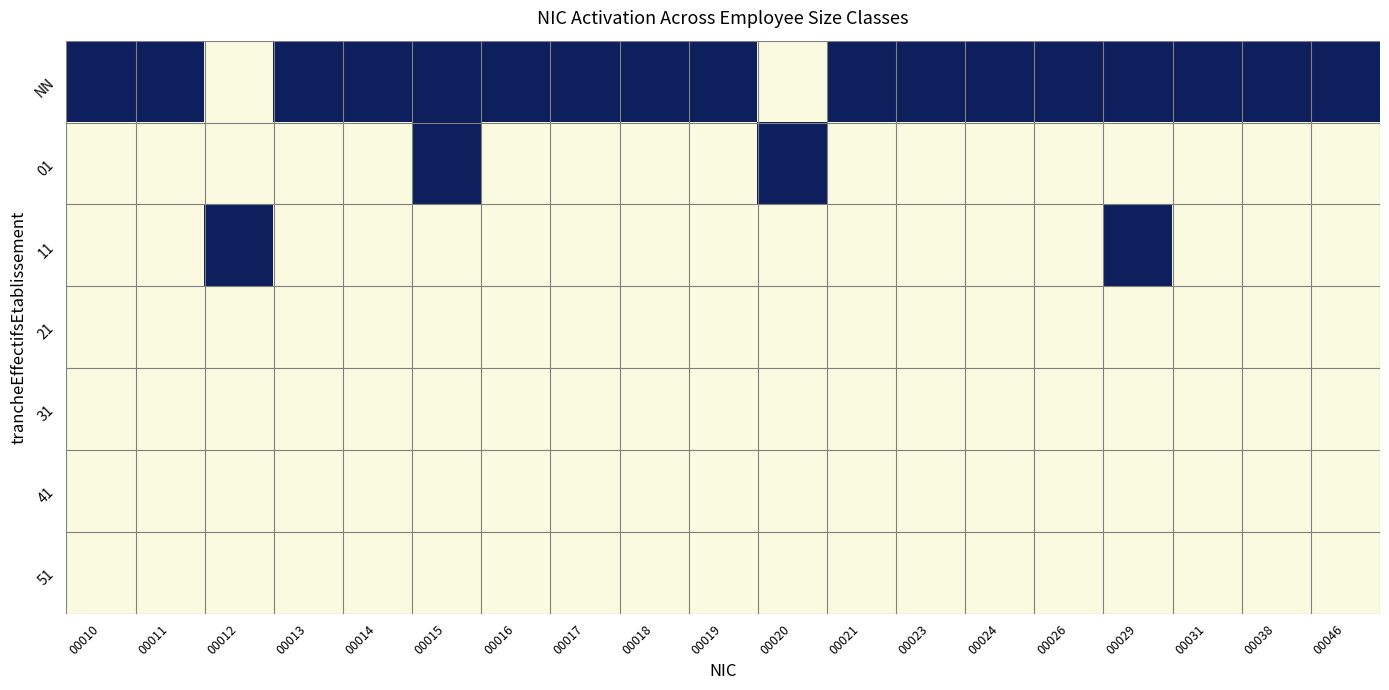

Reading right to left, list all the values displayed in this chart.

NN: 00046=1	00038=1	00031=1	00029=1	00026=1	00024=1	00023=1	00021=1	00020=0	00019=1	00018=1	00017=1	00016=1	00015=1	00014=1	00013=1	00012=0	00011=1	00010=1
01: 00046=0	00038=0	00031=0	00029=0	00026=0	00024=0	00023=0	00021=0	00020=1	00019=0	00018=0	00017=0	00016=0	00015=1	00014=0	00013=0	00012=0	00011=0	00010=0
11: 00046=0	00038=0	00031=0	00029=1	00026=0	00024=0	00023=0	00021=0	00020=0	00019=0	00018=0	00017=0	00016=0	00015=0	00014=0	00013=0	00012=1	00011=0	00010=0
21: 00046=0	00038=0	00031=0	00029=0	00026=0	00024=0	00023=0	00021=0	00020=0	00019=0	00018=0	00017=0	00016=0	00015=0	00014=0	00013=0	00012=0	00011=0	00010=0
31: 00046=0	00038=0	00031=0	00029=0	00026=0	00024=0	00023=0	00021=0	00020=0	00019=0	00018=0	00017=0	00016=0	00015=0	00014=0	00013=0	00012=0	00011=0	00010=0
41: 00046=0	00038=0	00031=0	00029=0	00026=0	00024=0	00023=0	00021=0	00020=0	00019=0	00018=0	00017=0	00016=0	00015=0	00014=0	00013=0	00012=0	00011=0	00010=0
51: 00046=0	00038=0	00031=0	00029=0	00026=0	00024=0	00023=0	00021=0	00020=0	00019=0	00018=0	00017=0	00016=0	00015=0	00014=0	00013=0	00012=0	00011=0	00010=0